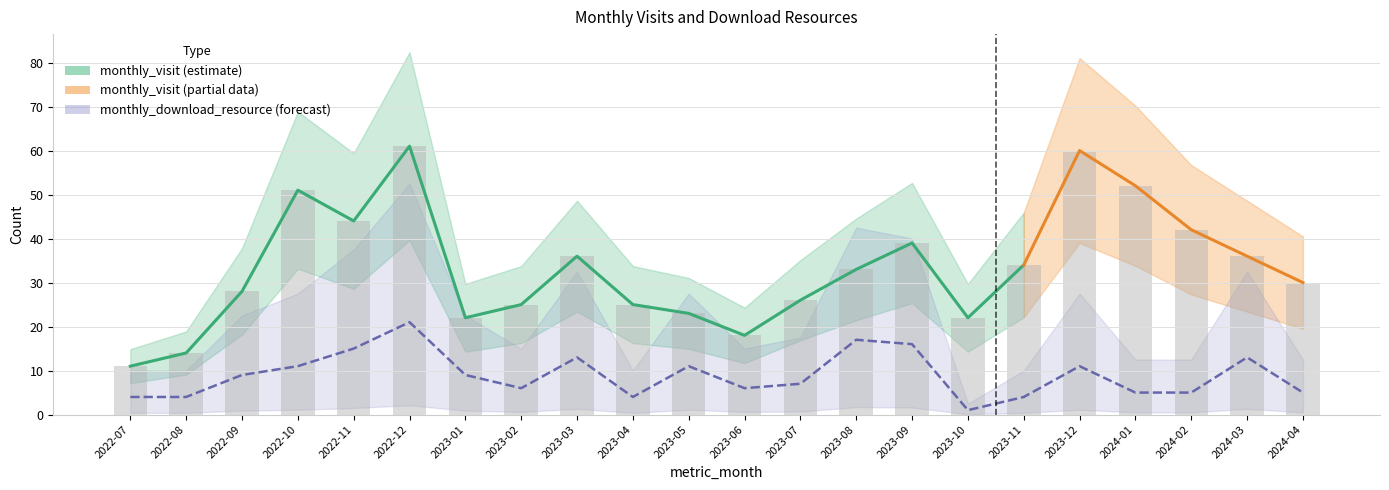

What is the difference between the highest and lowest values at 2023-09?

23